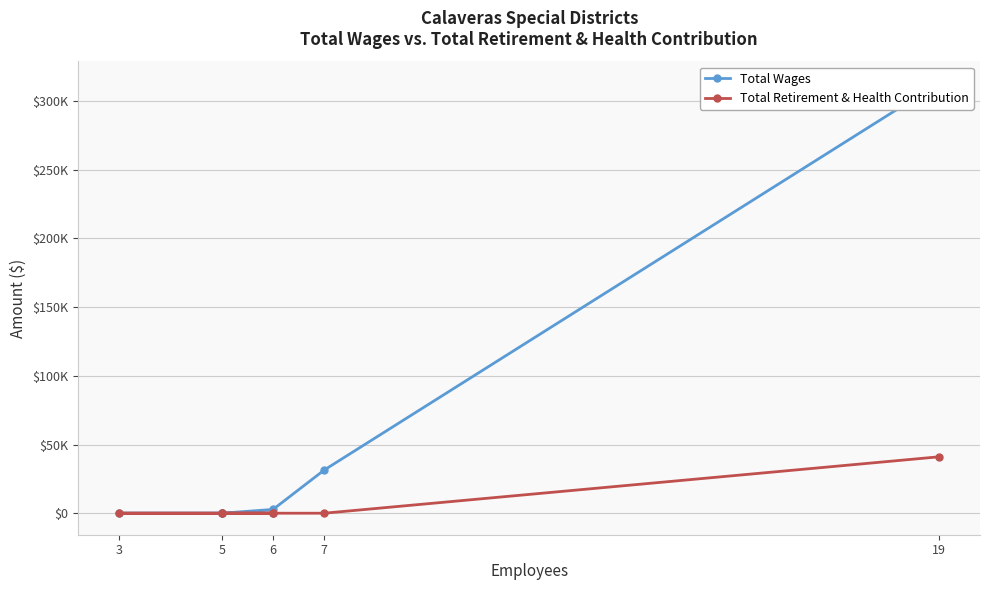

What are all the series names shown in the legend?

Total Wages, Total Retirement & Health Contribution